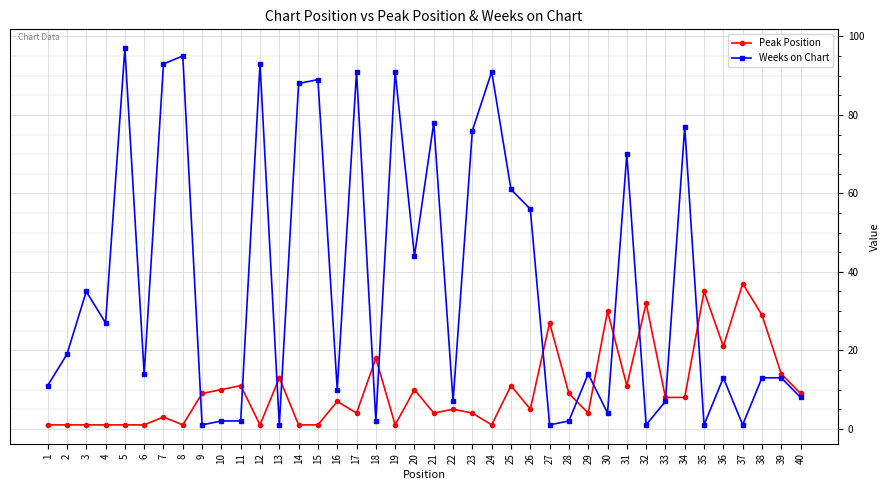

Which series changed the most between 6 and 23?

Weeks on Chart